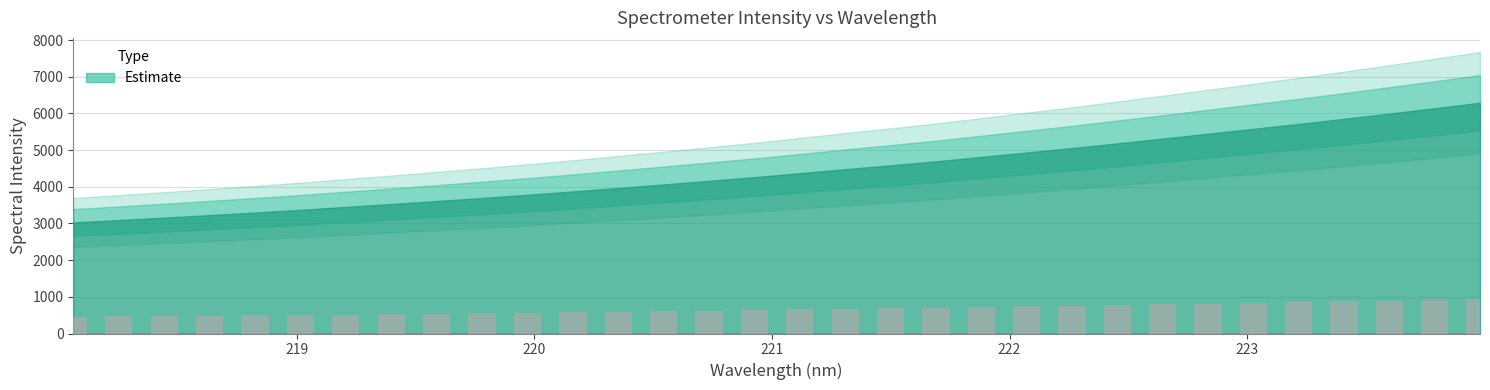

What is the minimum value shown in the chart?

454.1